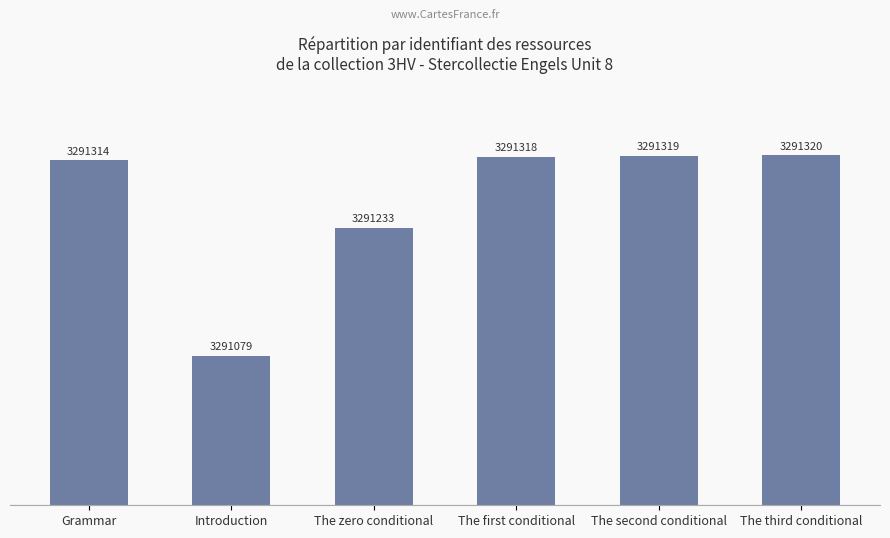

Rank the categories by value from highest to lowest.

The third conditional, The second conditional, The first conditional, Grammar, The zero conditional, Introduction